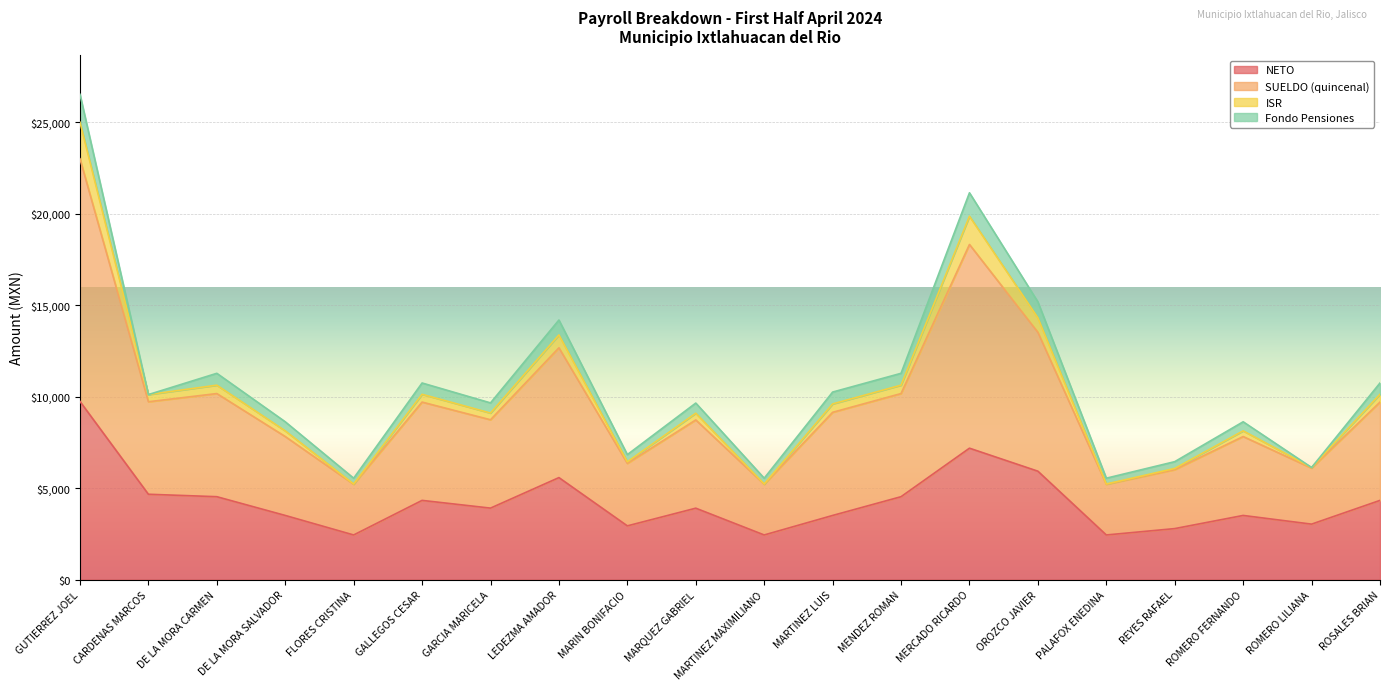

Rank the categories by NETO value from lowest to highest.

FLORES CRISTINA, PALAFOX ENEDINA, MARTINEZ MAXIMILIANO, REYES RAFAEL, MARIN BONIFACIO, ROMERO LILIANA, MARTINEZ LUIS, DE LA MORA SALVADOR, ROMERO FERNANDO, MARQUEZ GABRIEL, GARCIA MARICELA, GALLEGOS CESAR, ROSALES BRIAN, DE LA MORA CARMEN, MENDEZ ROMAN, CARDENAS MARCOS, LEDEZMA AMADOR, OROZCO JAVIER, MERCADO RICARDO, GUTIERREZ JOEL